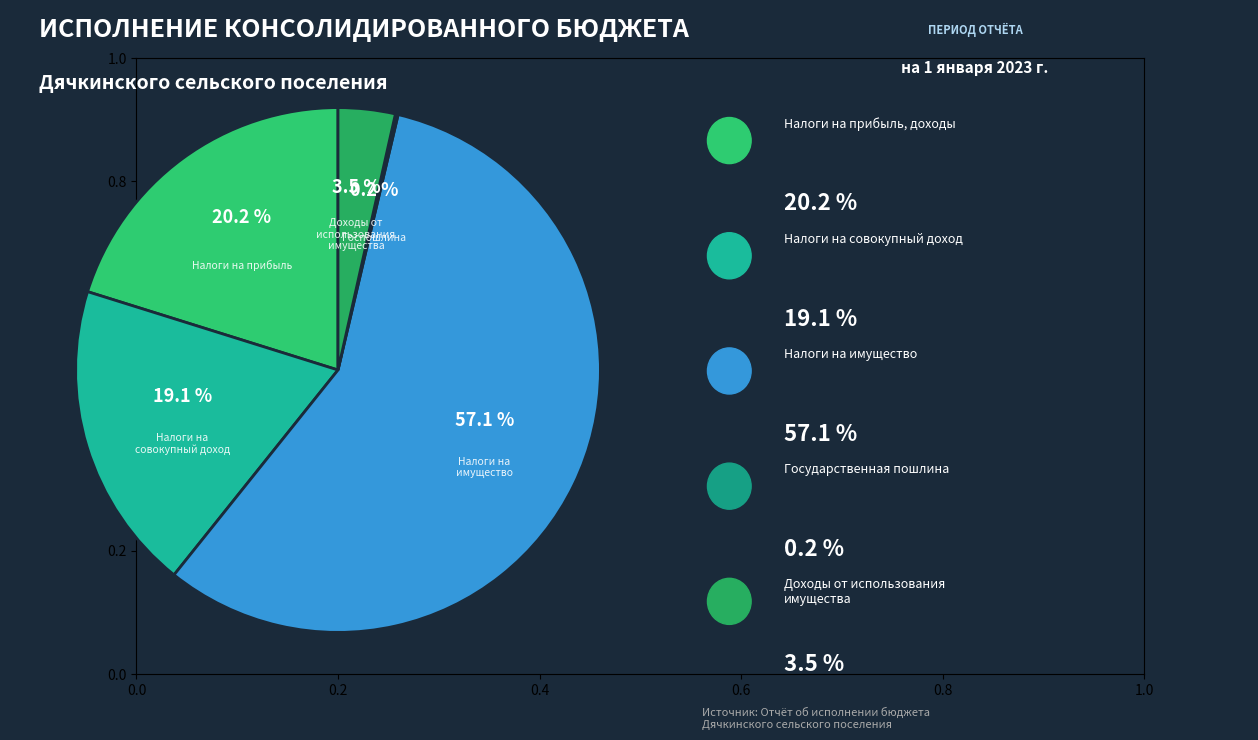

To the nearest percent, what portion does НАЛОГИ НА ИМУЩЕСТВО represent?

57%